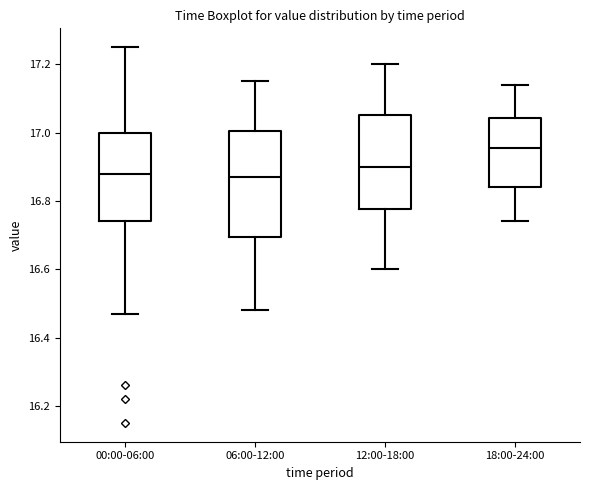

Reading left to right, transcribe this box plot: for each box, give where its median line is, the range the box spans, and where its two whiskers end, as read against the y-axis. The values are not printed on the chart, so give them approximately, as read against the axis.

00:00-06:00: median 16.88, box 16.74 to 17.00, whiskers 16.48 to 17.26
06:00-12:00: median 16.88, box 16.70 to 17.00, whiskers 16.48 to 17.16
12:00-18:00: median 16.90, box 16.78 to 17.06, whiskers 16.60 to 17.20
18:00-24:00: median 16.96, box 16.84 to 17.04, whiskers 16.74 to 17.14